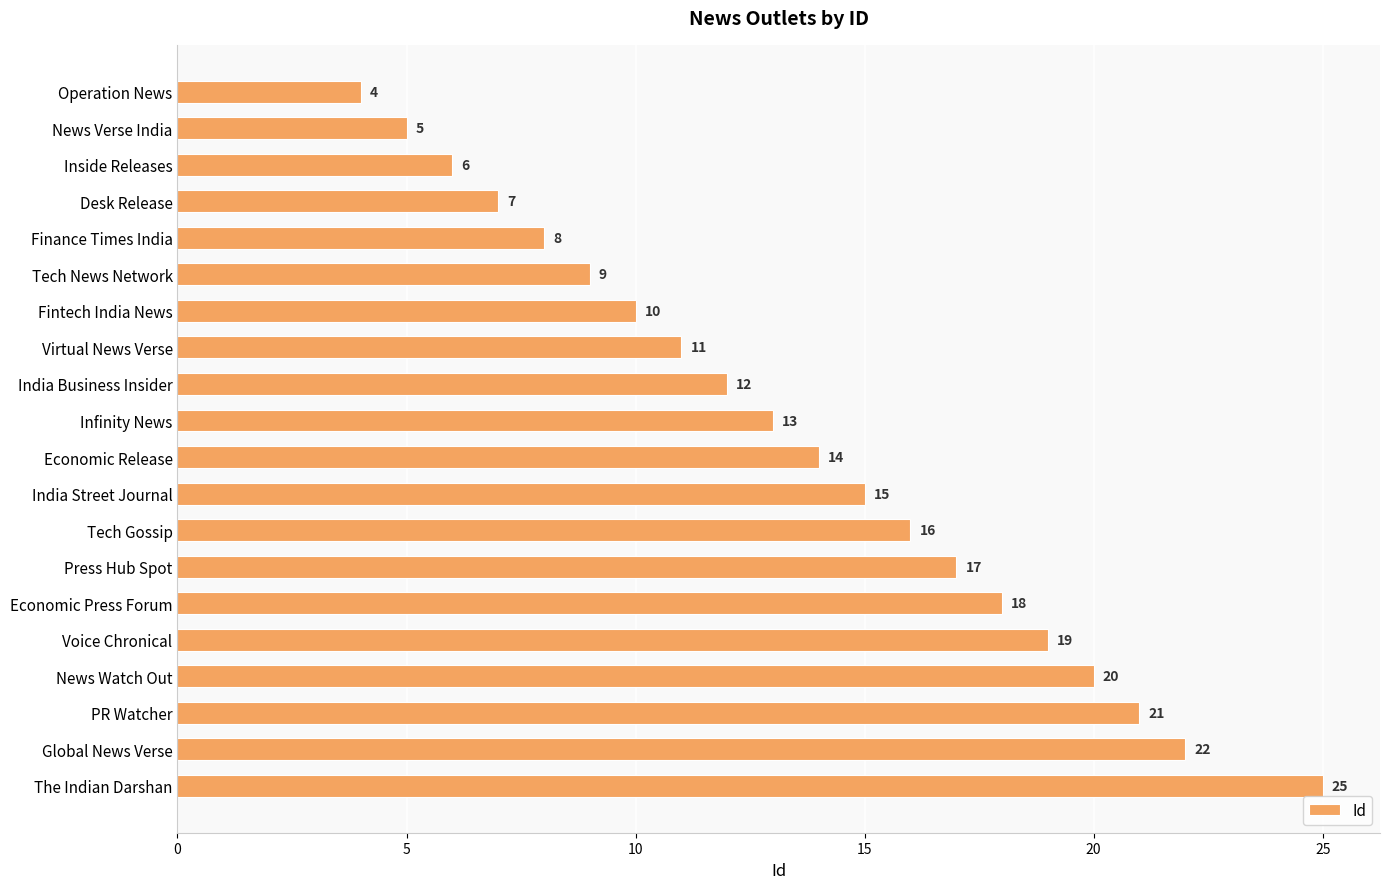

How many data points does each series have?

20